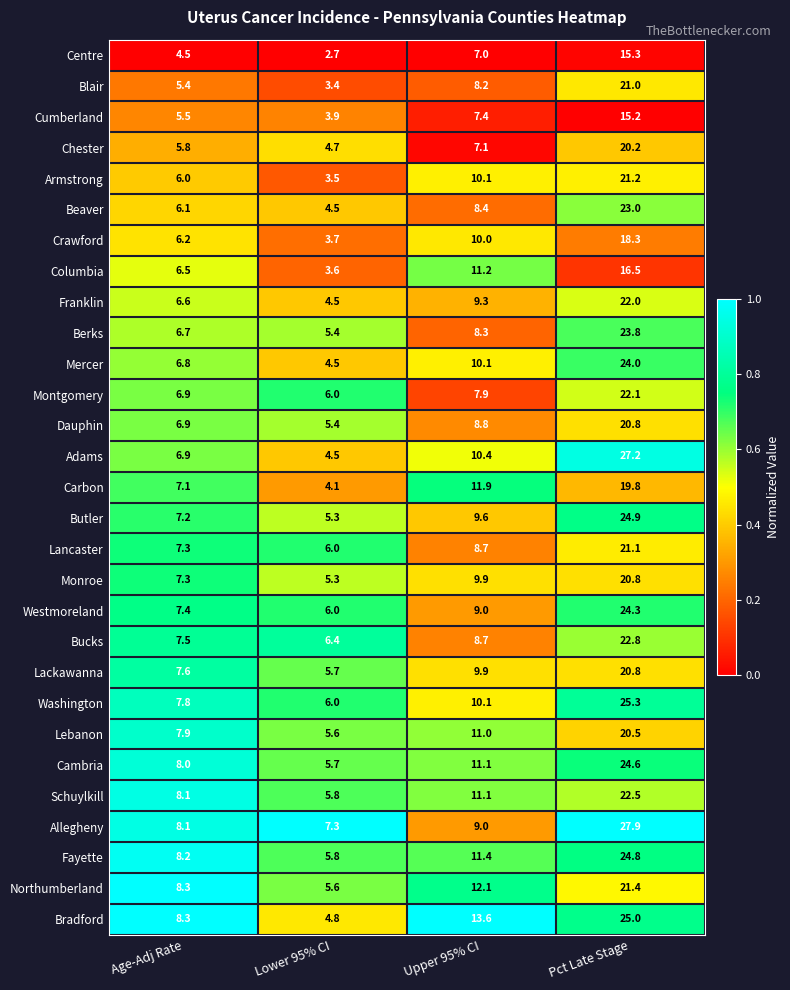

What is the spread (max minus min) of values at Pct Late Stage?

12.7